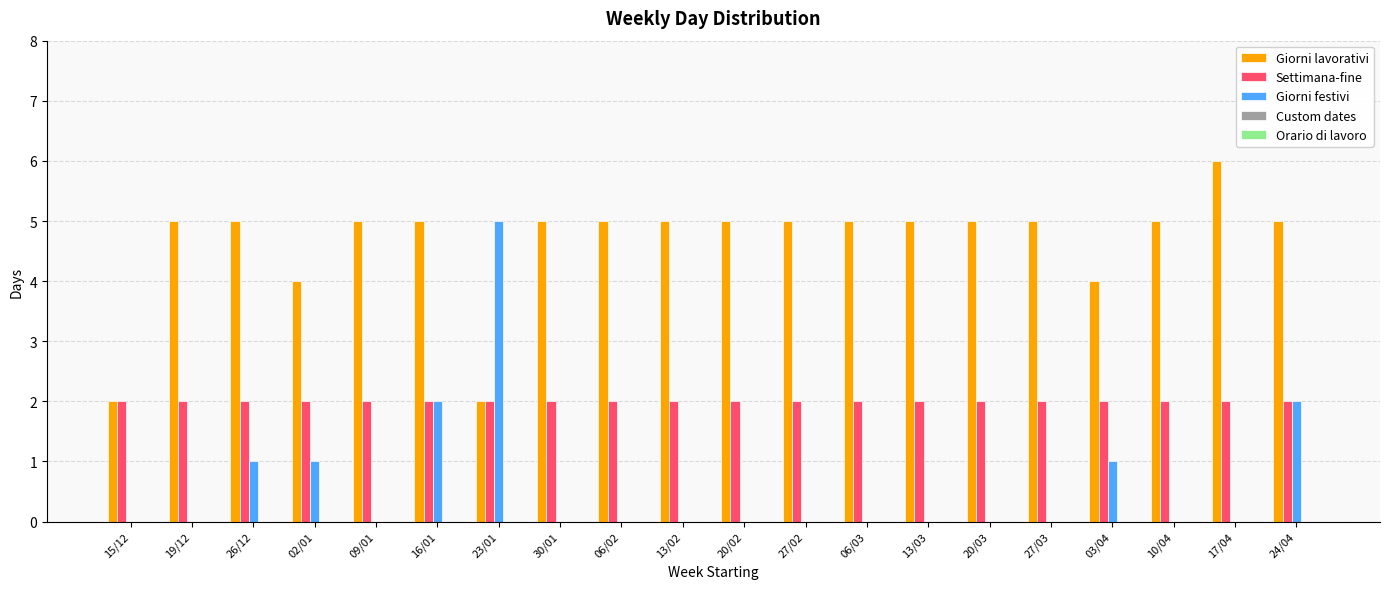

What is the total value across all series at 13/03?

7